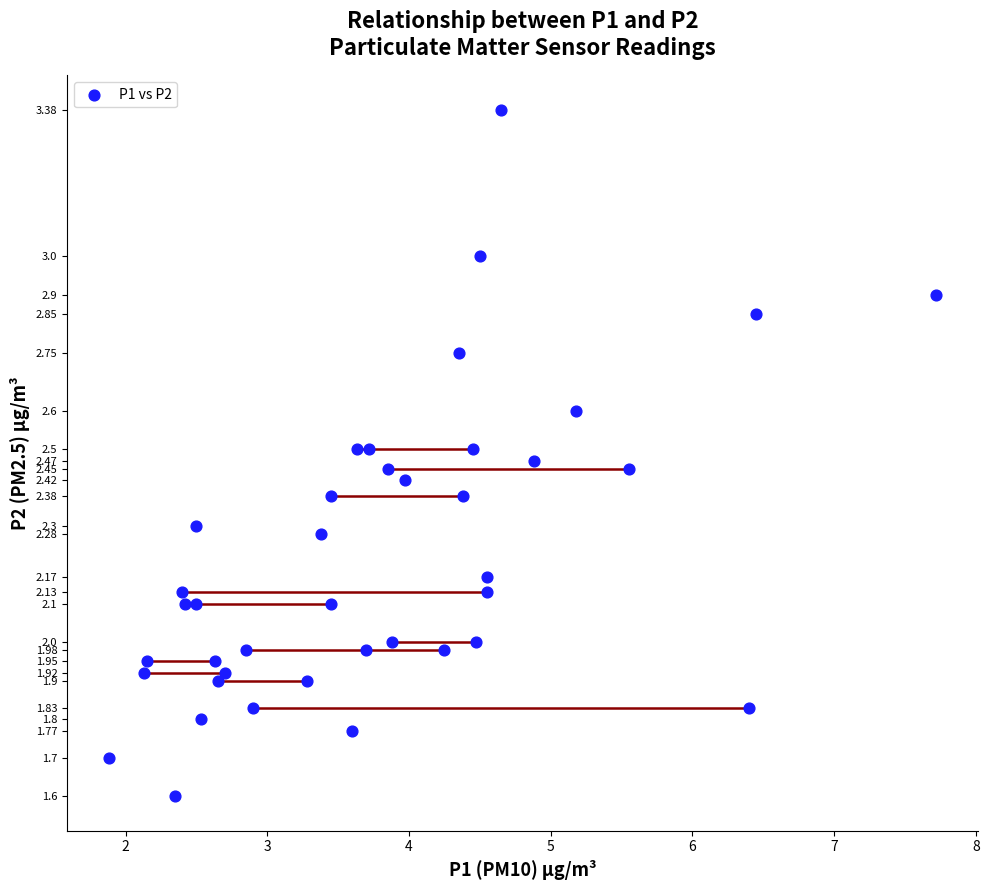

What is the range of X values (max minus min)?

5.8